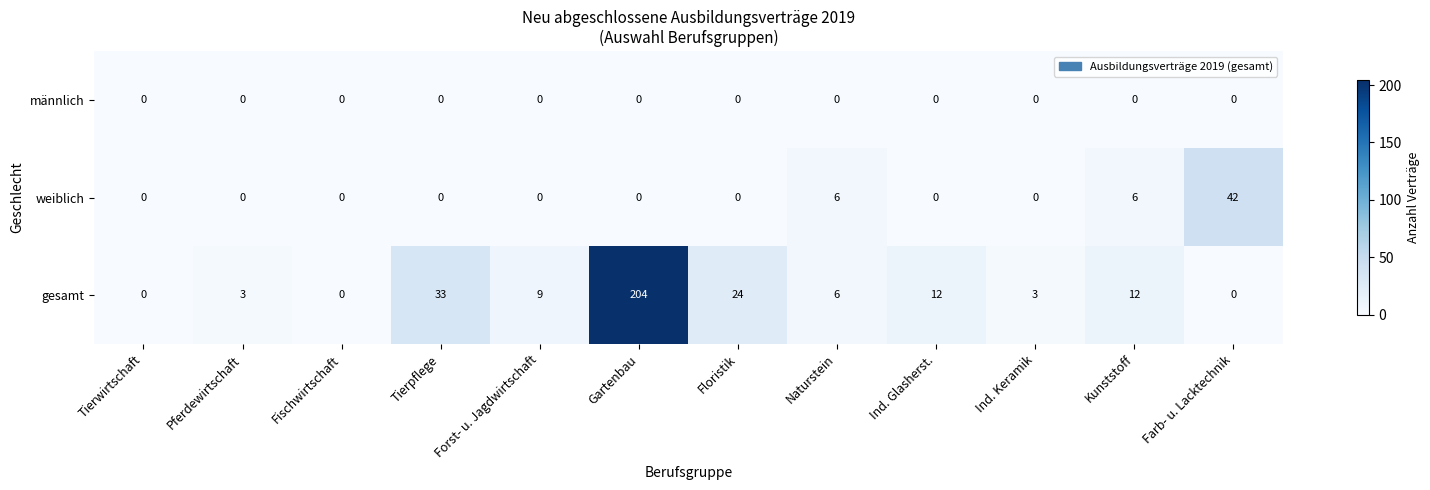

What value does the weiblich series have at Naturstein, to the nearest 10?

10